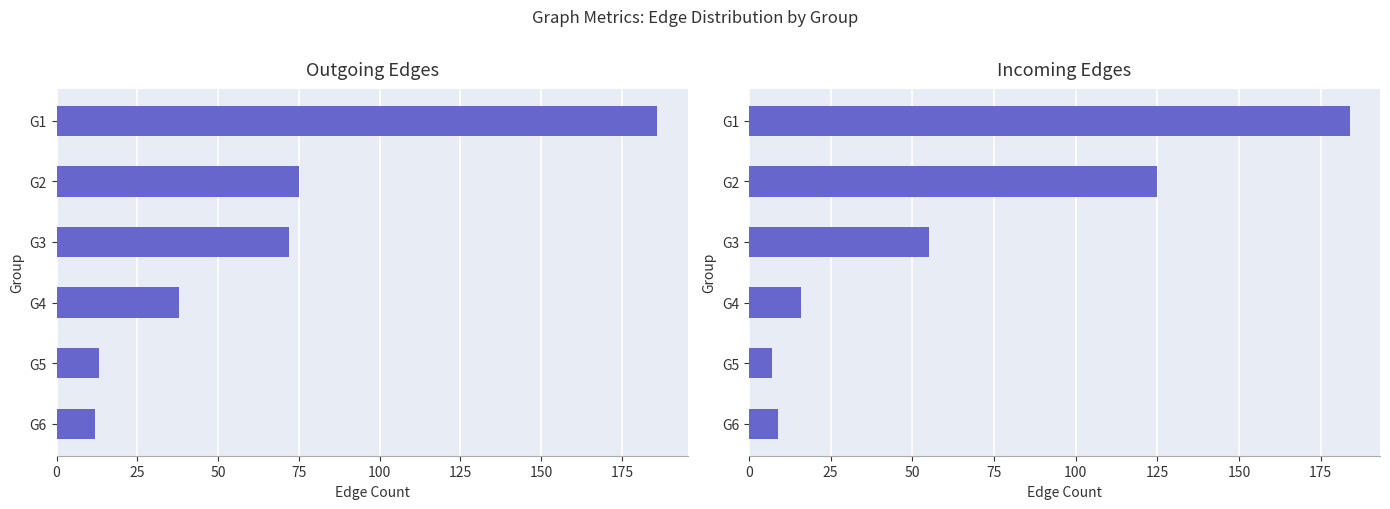

What is the minimum value for Incoming Edges?

7